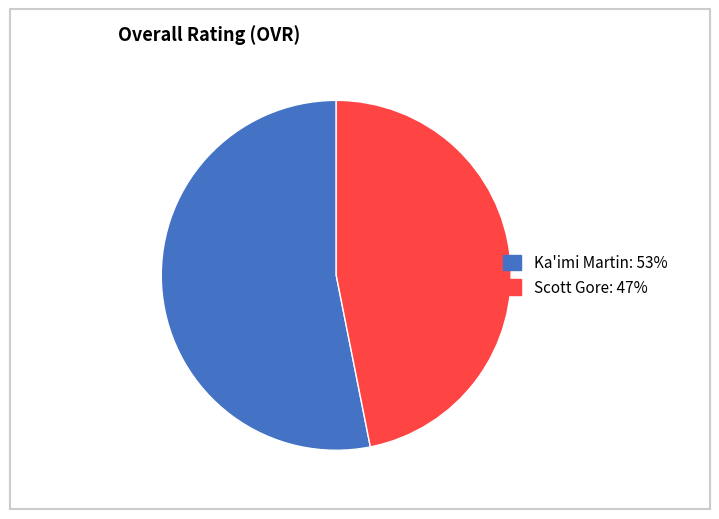

Is the sum of Ka'imi Martin and Scott Gore greater than half?

Yes